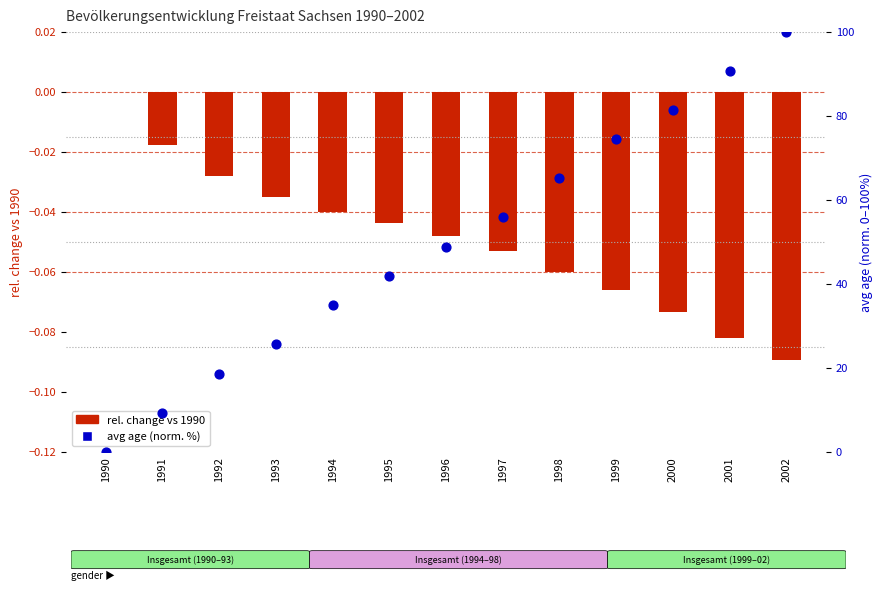

Which series has the largest Y range (max minus min)?

avg age (normalized)